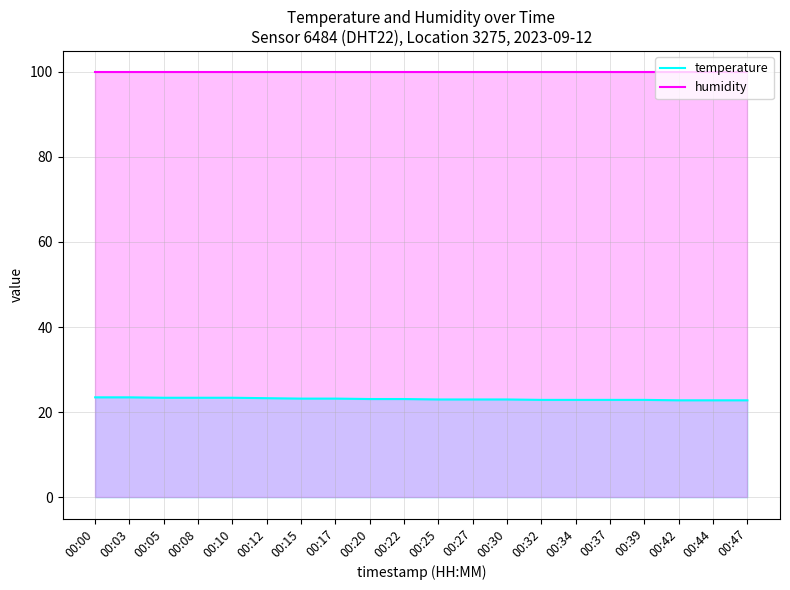

Reading left to right, transcribe all the data shown in this chart.

temperature: 23.5	23.5	23.4	23.4	23.4	23.3	23.2	23.2	23.1	23.1	23.0	23.0	23.0	22.9	22.9	22.9	22.9	22.8	22.8	22.8
humidity: 99.9	99.9	99.9	99.9	99.9	99.9	99.9	99.9	99.9	99.9	99.9	99.9	99.9	99.9	99.9	99.9	99.9	99.9	99.9	99.9